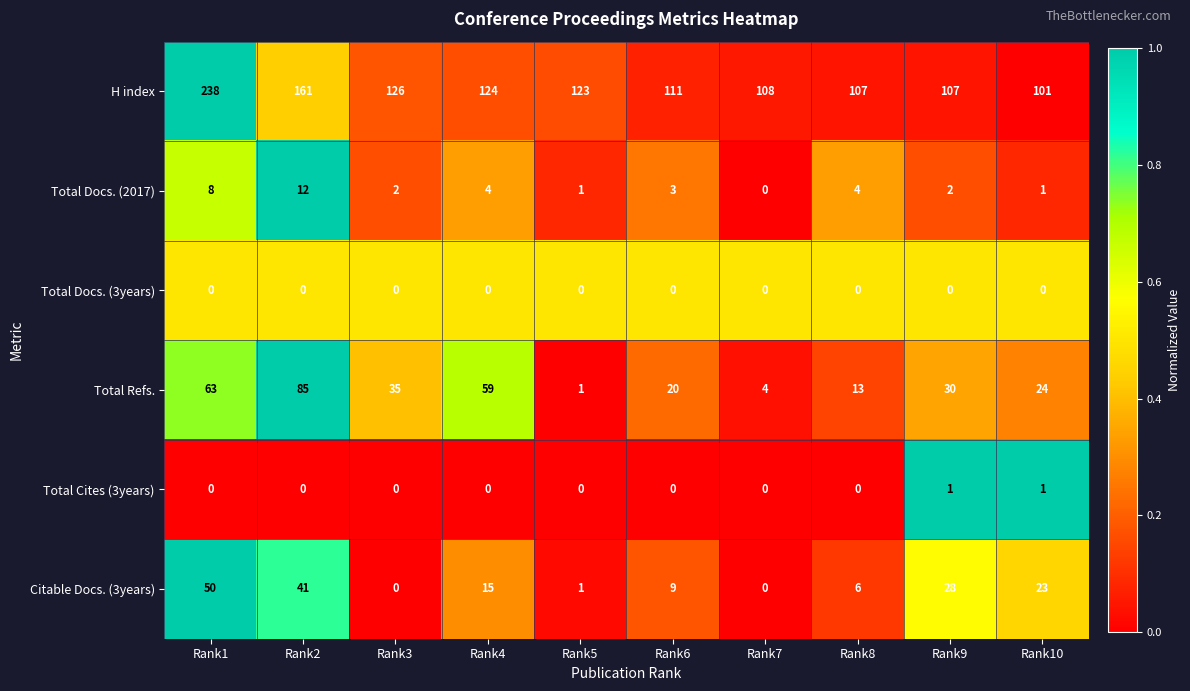

Between Rank4 and Rank8, which series saw the biggest shift?

Total Refs.